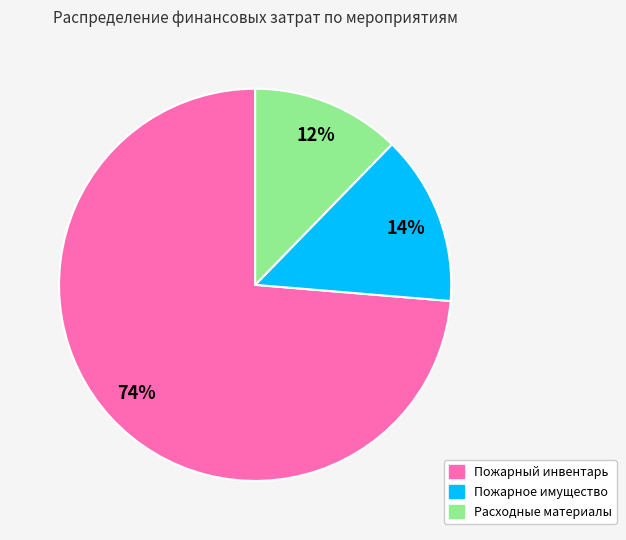

True or false: Пожарный инвентарь accounts for 81% of the total.

False